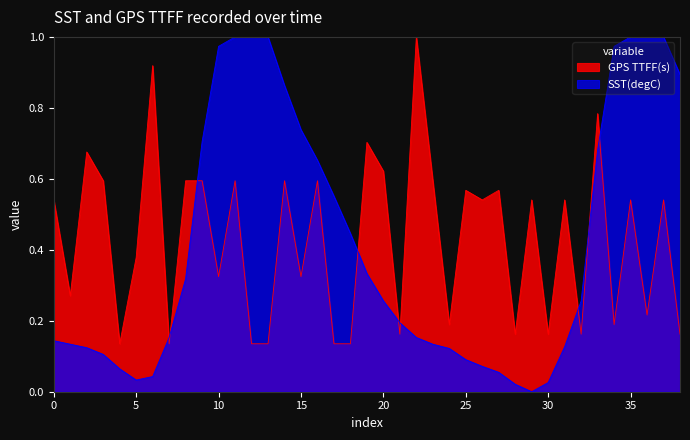

After their last crossing, which series has the higher values: GPS TTFF(s) or SST(degC)?

SST(degC)